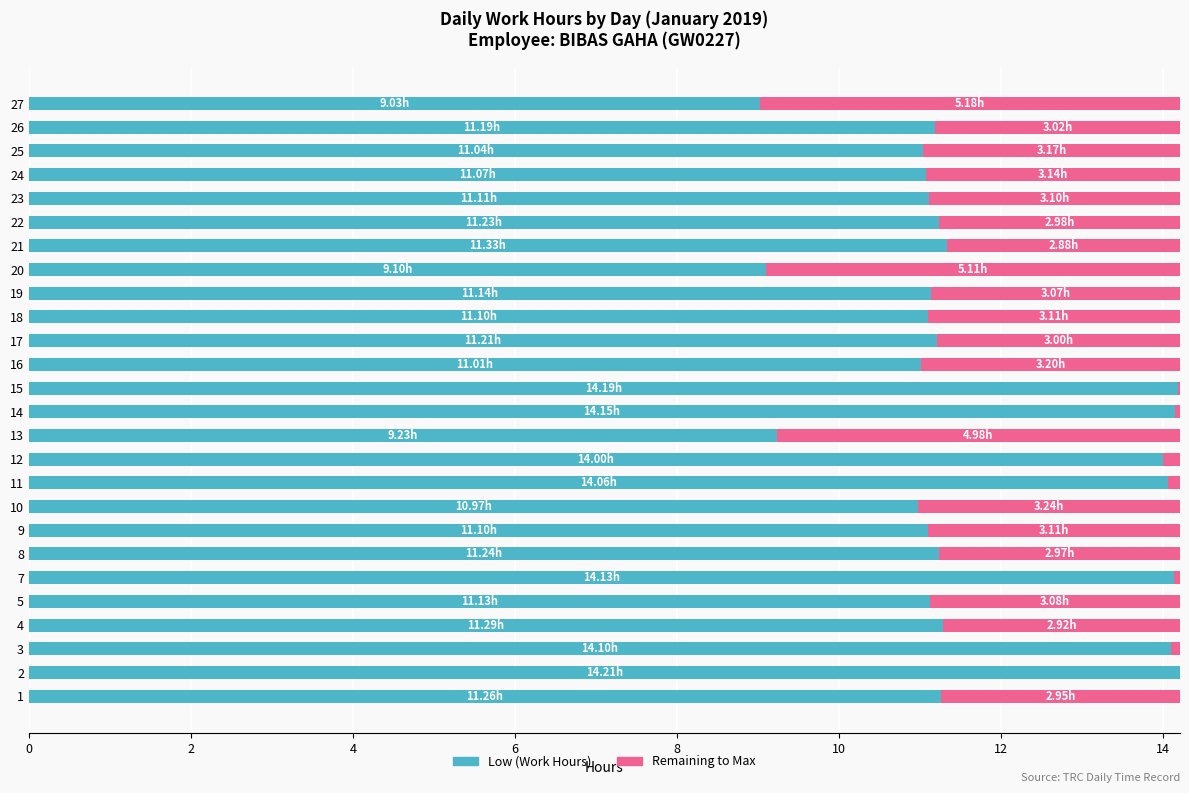

Is it true that Low (Work Hours) equals 18.2 at 22?

False